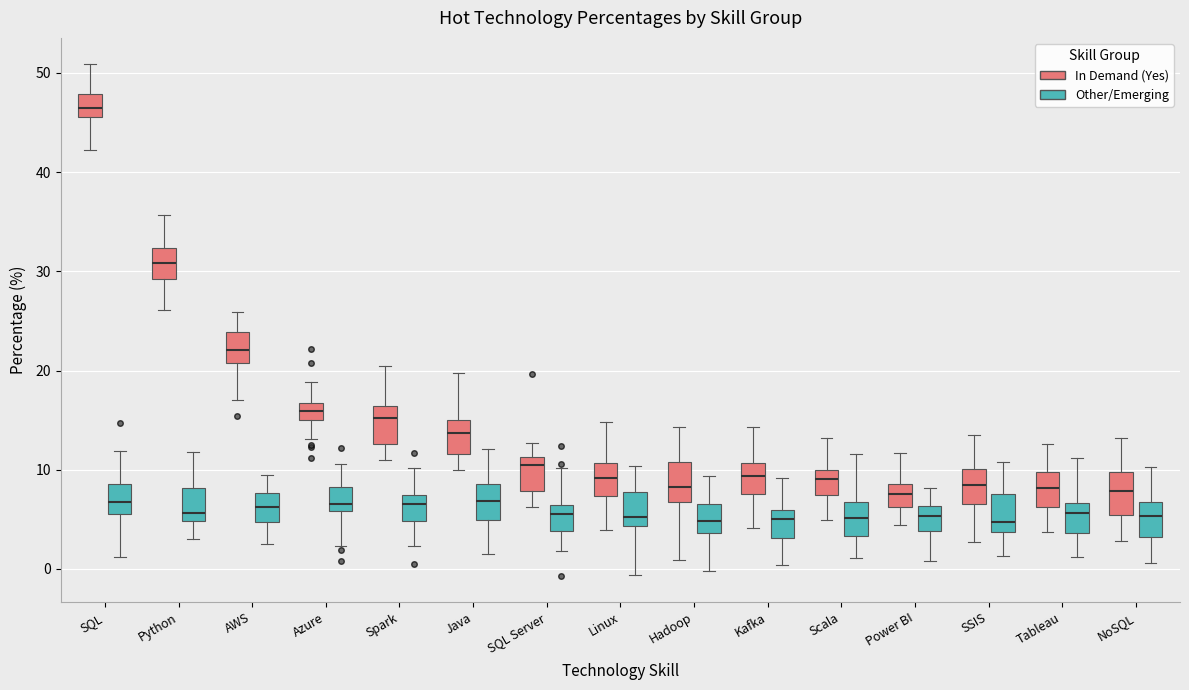

Reading left to right, transcribe this box plot: for each box, give where its median line is, the range the box spans, and where its two whiskers end, as read against the y-axis. The values are not printed on the chart, so give them approximately, as read against the axis.

SQL (In Demand (Yes)): median 46 (inside the box), box 46 to 48, whiskers 42 to 51
SQL (Other/Emerging): median 7, box 6 to 9, whiskers 1 to 12
Python (In Demand (Yes)): median 31, box 29 to 32, whiskers 26 to 36
Python (Other/Emerging): median 6, box 5 to 8, whiskers 3 to 12
AWS (In Demand (Yes)): median 22, box 21 to 24, whiskers 17 to 26
AWS (Other/Emerging): median 6, box 5 to 8, whiskers 2 to 10
Azure (In Demand (Yes)): median 16, box 15 to 17, whiskers 13 to 19
Azure (Other/Emerging): median 7, box 6 to 8, whiskers 2 to 11
Spark (In Demand (Yes)): median 15, box 13 to 16, whiskers 11 to 20
Spark (Other/Emerging): median 7 (inside the box), box 5 to 7, whiskers 2 to 10
Java (In Demand (Yes)): median 14, box 12 to 15, whiskers 10 to 20
Java (Other/Emerging): median 7, box 5 to 9, whiskers 2 to 12
SQL Server (In Demand (Yes)): median 10, box 8 to 11, whiskers 6 to 13
SQL Server (Other/Emerging): median 6 (just below the box's upper edge), box 4 to 6, whiskers 2 to 10
Linux (In Demand (Yes)): median 9, box 7 to 11, whiskers 4 to 15
Linux (Other/Emerging): median 5, box 4 to 8, whiskers -1 to 10
Hadoop (In Demand (Yes)): median 8, box 7 to 11, whiskers 1 to 14
Hadoop (Other/Emerging): median 5, box 4 to 7, whiskers 0 to 9
Kafka (In Demand (Yes)): median 9, box 8 to 11, whiskers 4 to 14
Kafka (Other/Emerging): median 5, box 3 to 6, whiskers 0 to 9
Scala (In Demand (Yes)): median 9, box 7 to 10, whiskers 5 to 13
Scala (Other/Emerging): median 5, box 3 to 7, whiskers 1 to 12
Power BI (In Demand (Yes)): median 8, box 6 to 9, whiskers 4 to 12
Power BI (Other/Emerging): median 5, box 4 to 6, whiskers 1 to 8
SSIS (In Demand (Yes)): median 8, box 7 to 10, whiskers 3 to 13
SSIS (Other/Emerging): median 5, box 4 to 8, whiskers 1 to 11
Tableau (In Demand (Yes)): median 8, box 6 to 10, whiskers 4 to 13
Tableau (Other/Emerging): median 6, box 4 to 7, whiskers 1 to 11
NoSQL (In Demand (Yes)): median 8, box 5 to 10, whiskers 3 to 13
NoSQL (Other/Emerging): median 5, box 3 to 7, whiskers 1 to 10